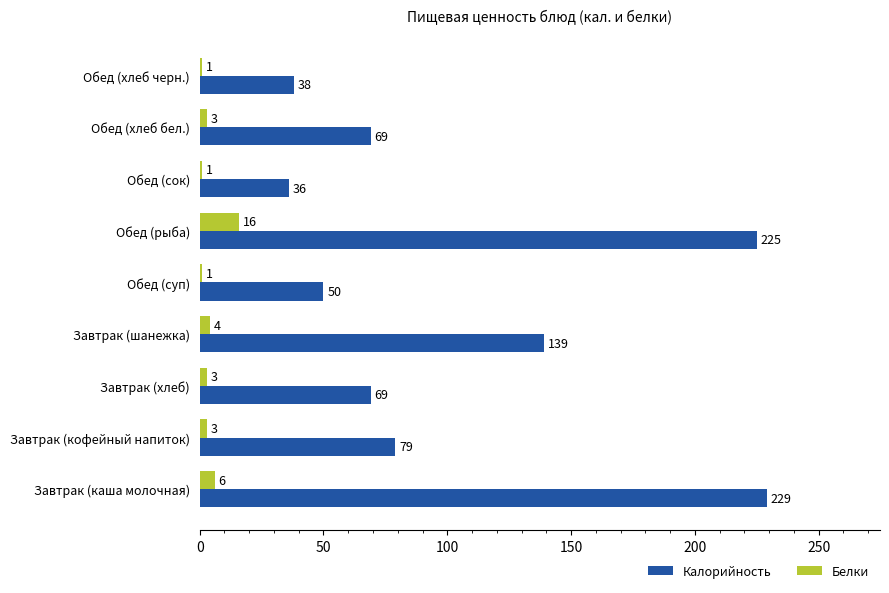

Where is Белки nearest to the value 8?

Завтрак (каша молочная)